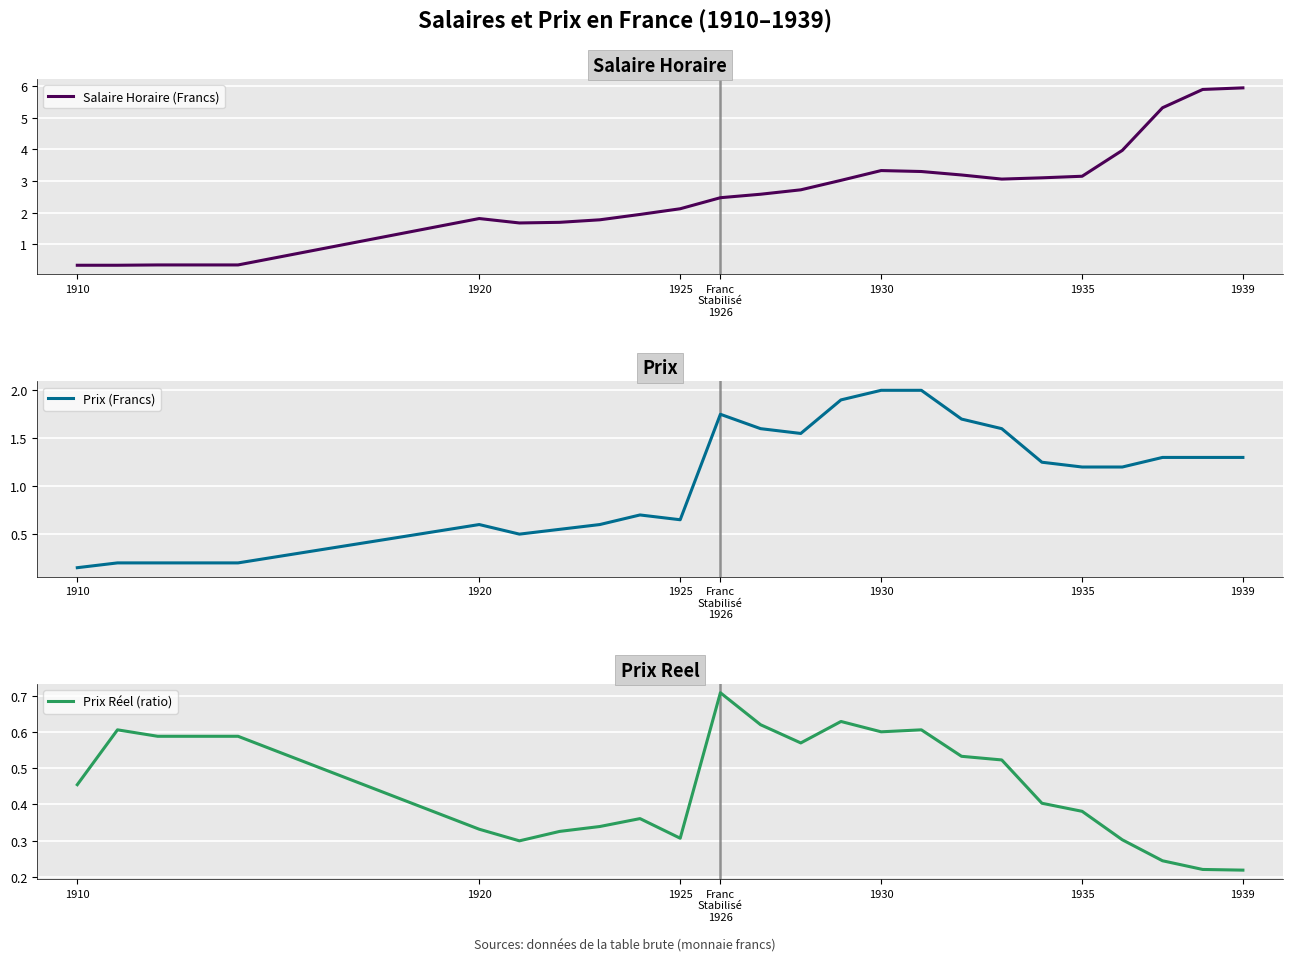

How many categories are shown in the chart?

25